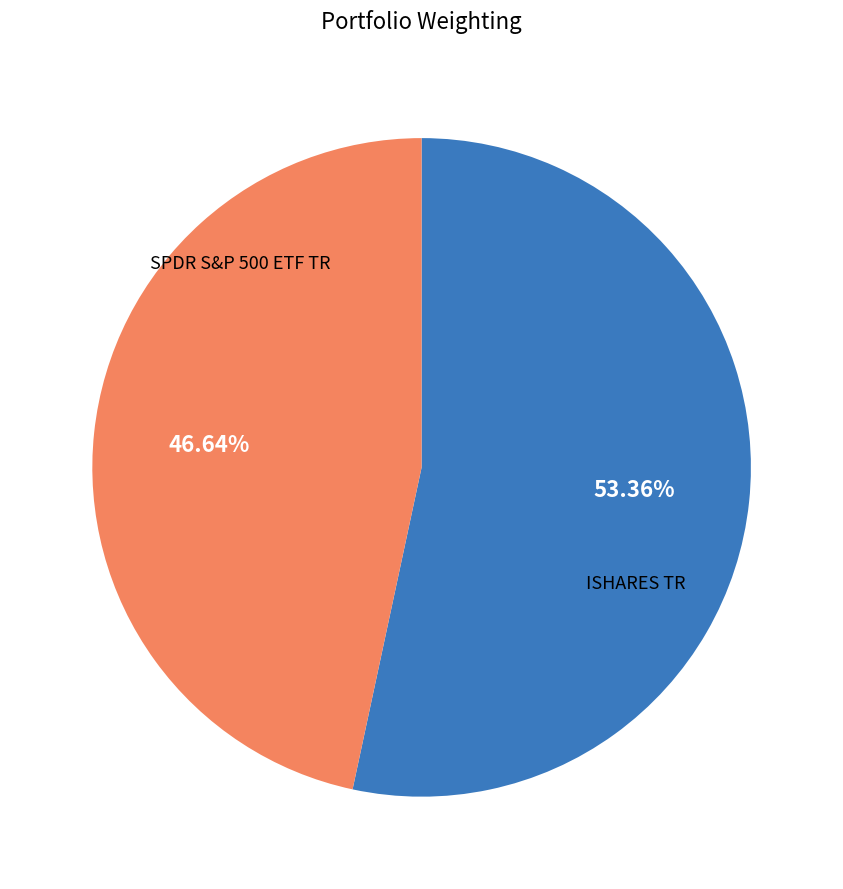

Is there any slice that represents more than half of the pie?

Yes